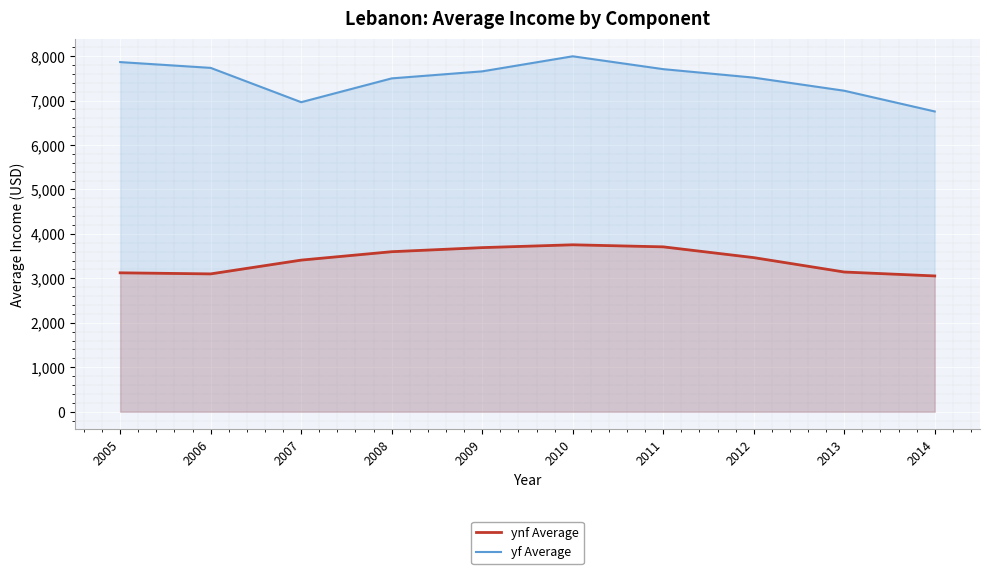

What is the spread (max minus min) of values at 2009?

3964.8